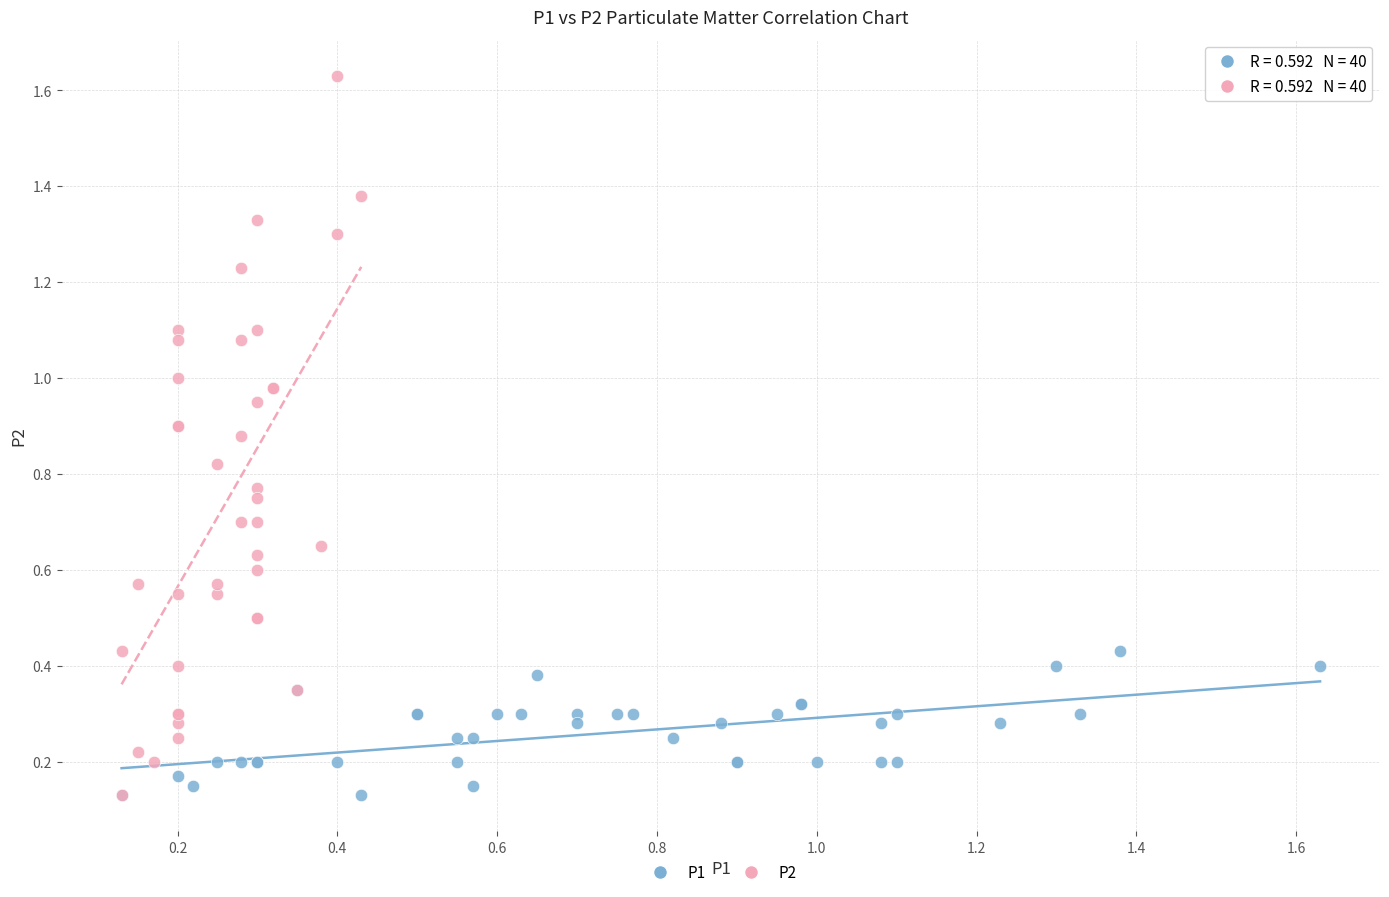

Which series contains the highest Y value?

P2